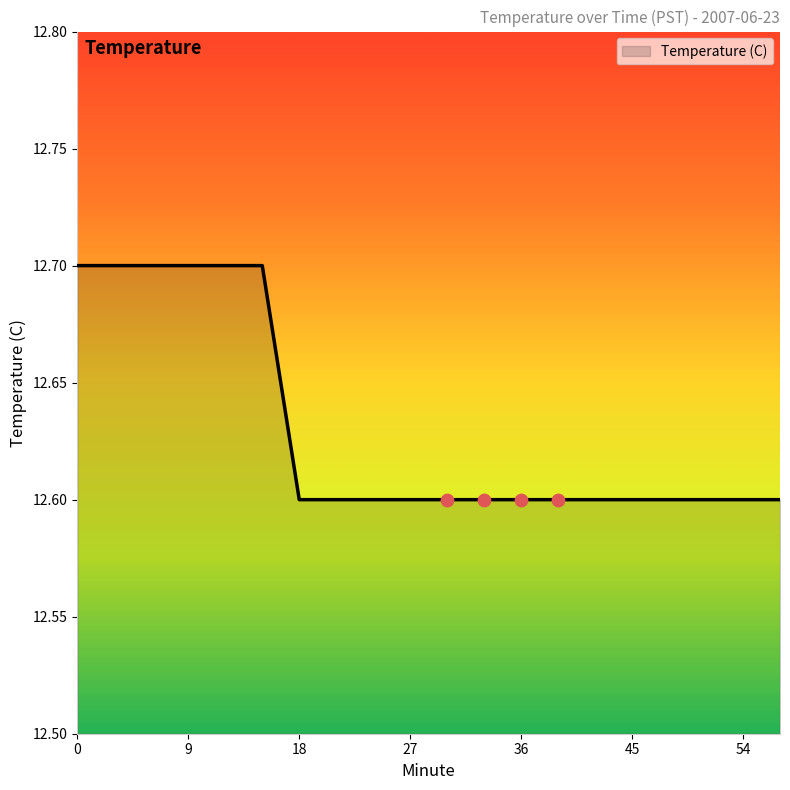

What is the maximum value shown in the chart?

12.7